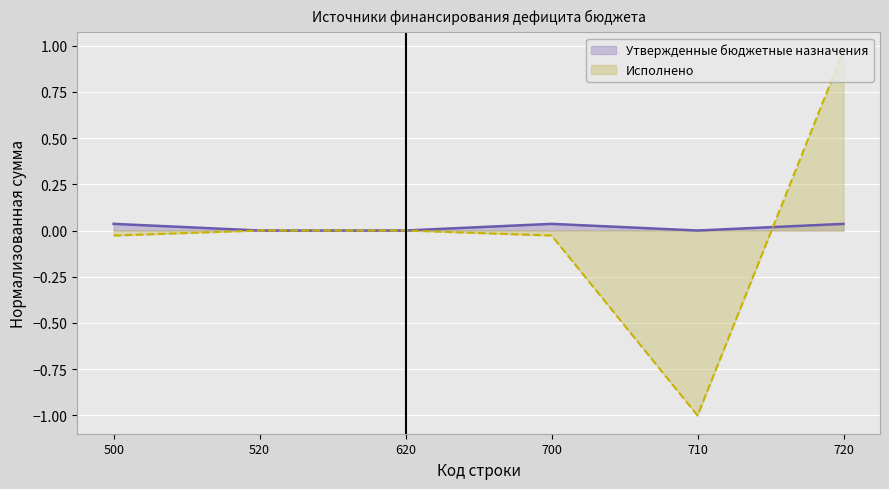

Which series has the largest total across all categories?

Утвержденные бюджетные назначения